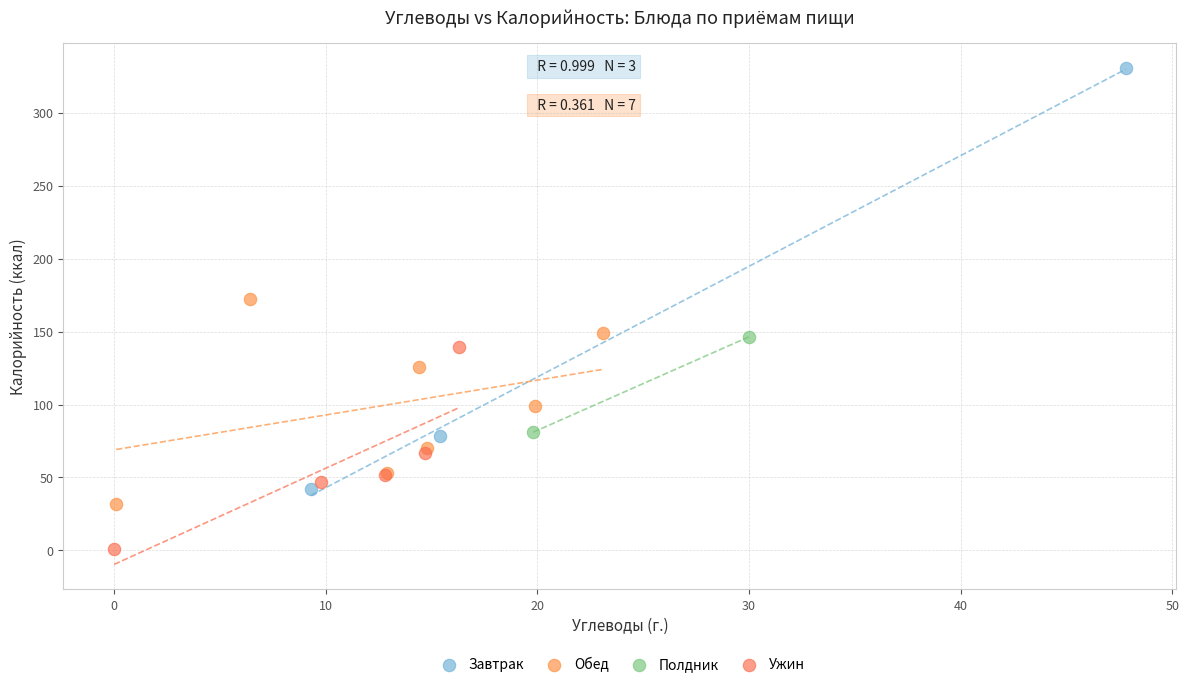

What are all the series names shown in the legend?

Завтрак, Обед, Полдник, Ужин